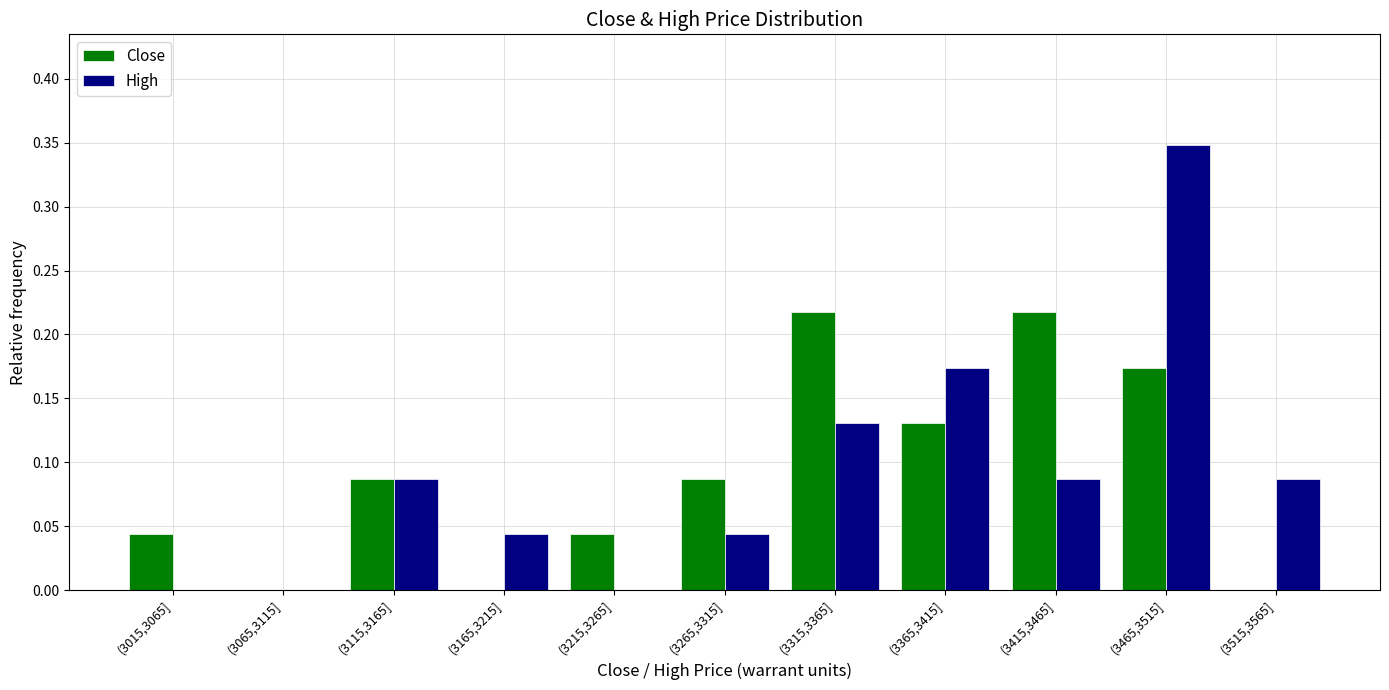

Between (3165,3215] and (3465,3515], which series saw the biggest shift?

High